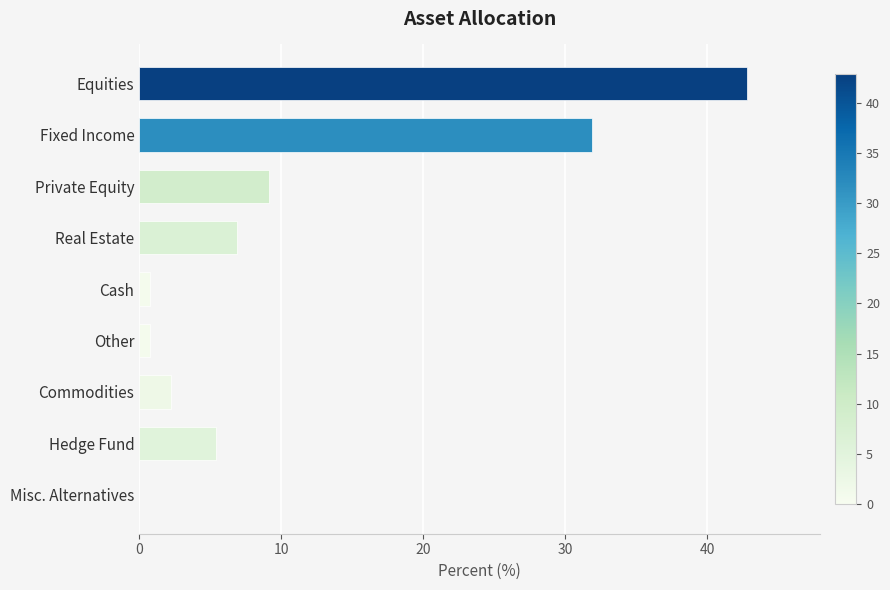

What is the change in value from Real Estate to Misc. Alternatives?

-6.9